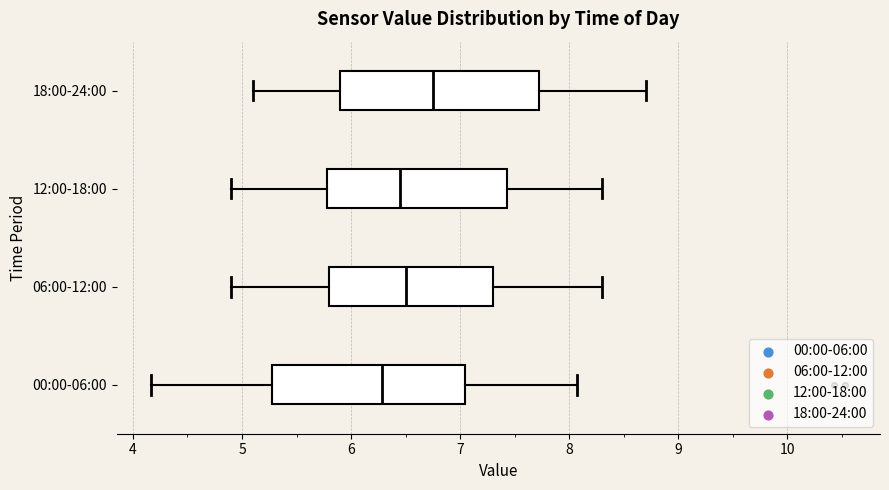

Where is the right edge of the box for 06:00-12:00 on the x-axis? The values are not printed on the chart, so give them approximately, as read against the axis.

7.3